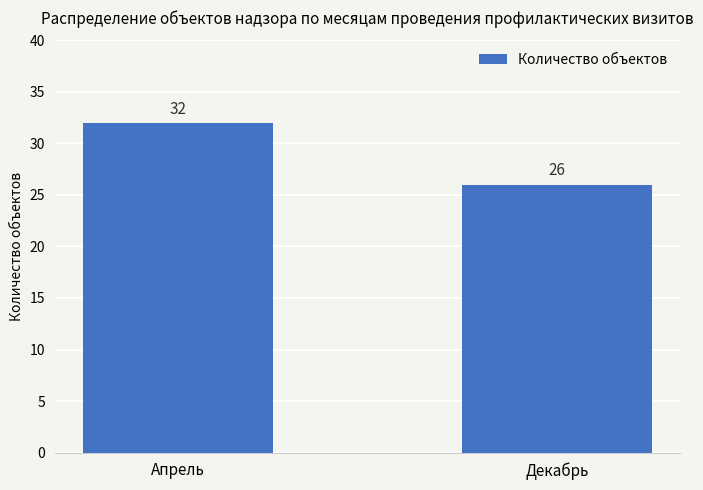

Between Декабрь and Апрель, which is larger?

Апрель